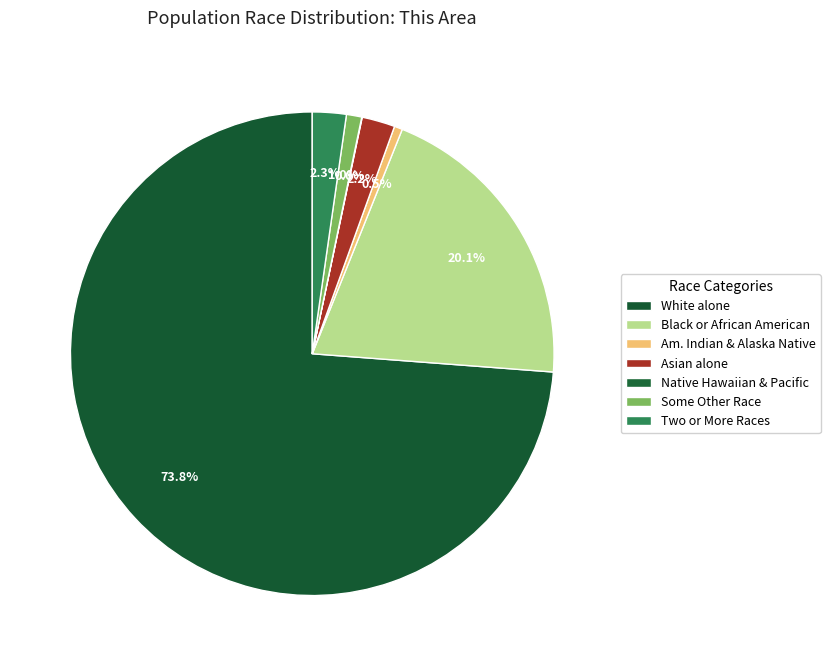

To the nearest percent, what is the average slice percentage?

14%